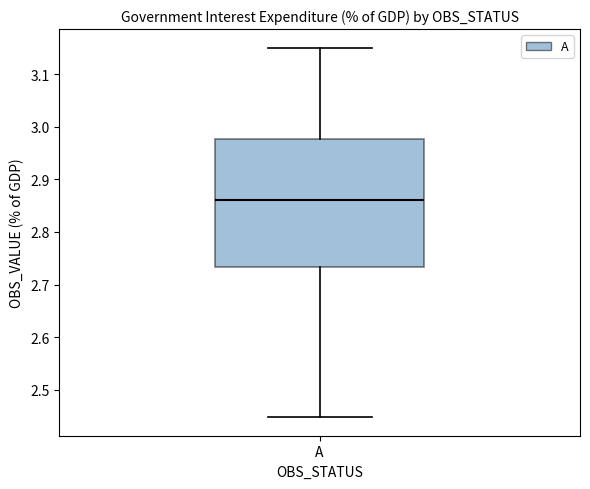

Read this box plot against the y-axis: the position of the median line, the range covered by the box, and the ends of both whiskers. The values are not printed on the chart, so give them approximately, as read against the axis.

median 2.86, box 2.73 to 2.98, whiskers 2.45 to 3.15